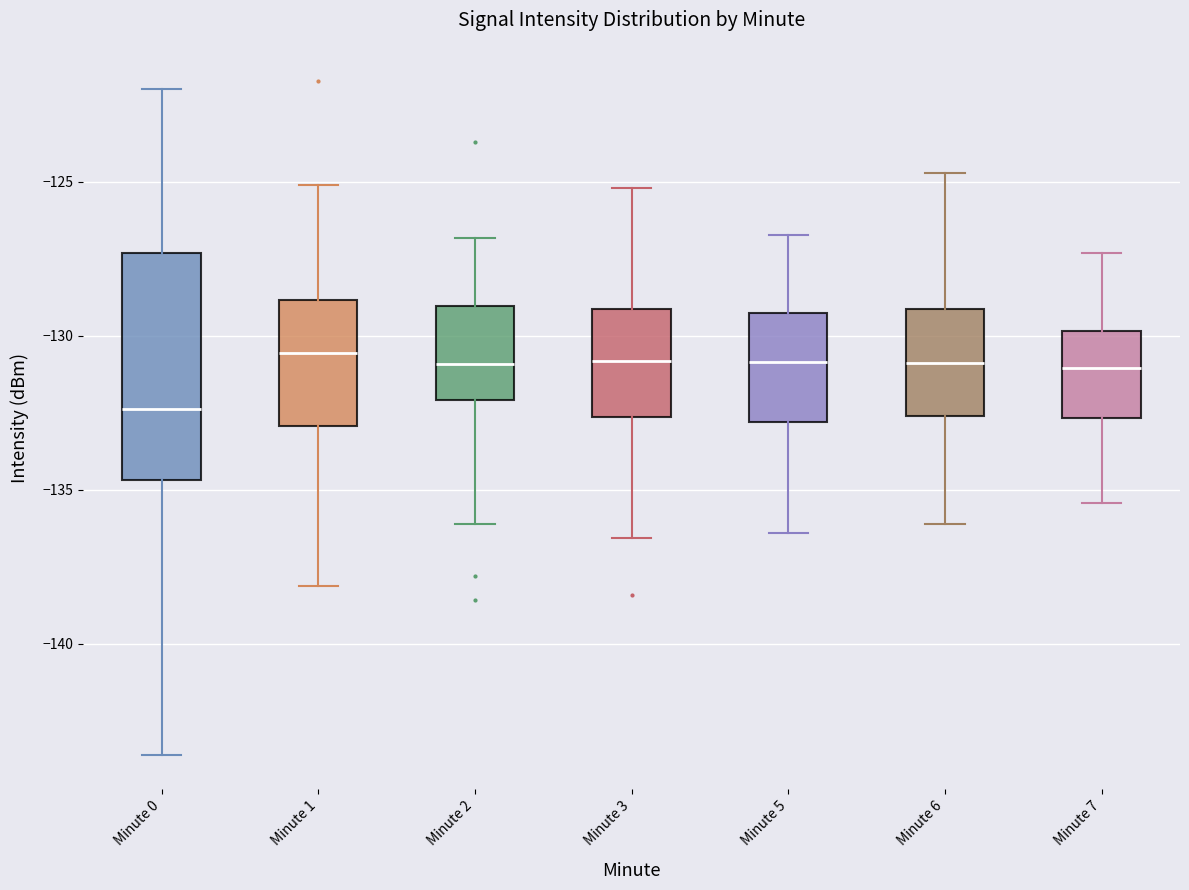

Where does the upper whisker of the box for Minute 5 end on the y-axis? The values are not printed on the chart, so give them approximately, as read against the axis.

-126.5